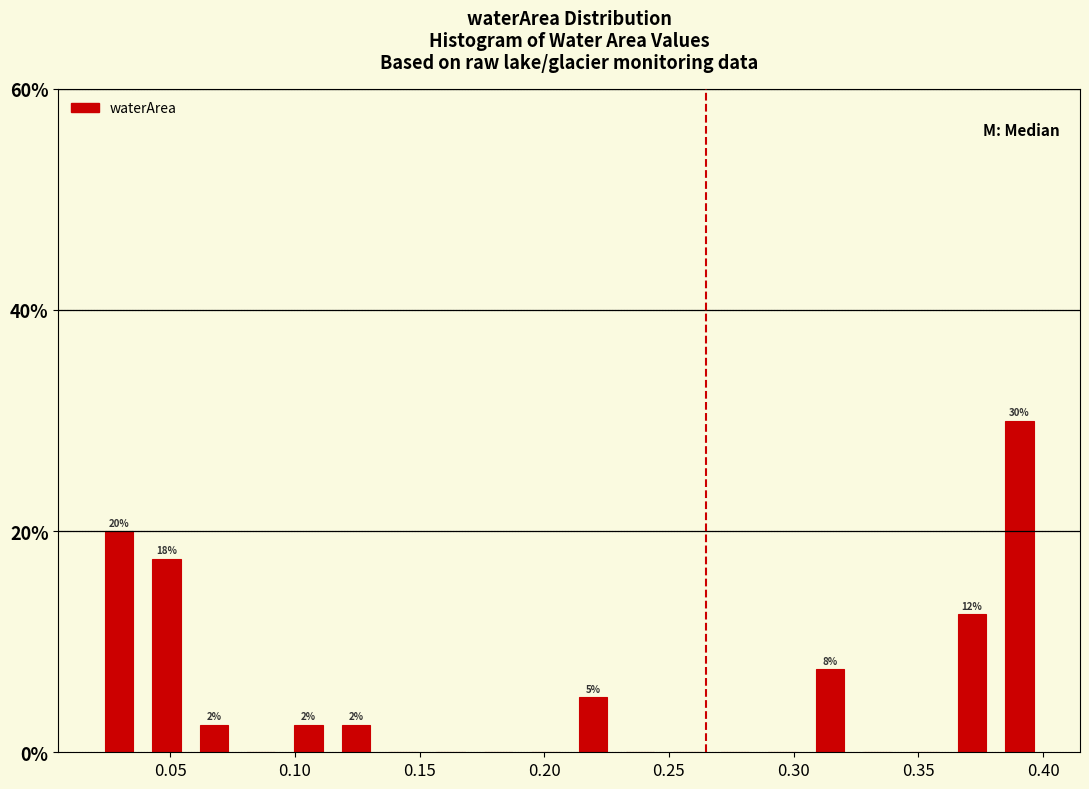

Around what value on the x-axis is the tallest bar? Give the approximate position of its centre, as read against the axis.

0.390